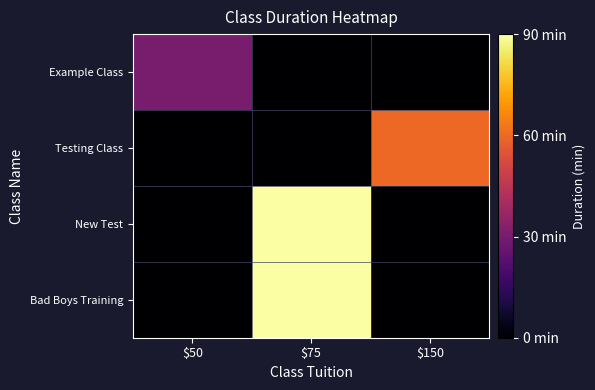

Rank the series at $50 from lowest to highest value.

Testing Class, New Test, Bad Boys Training, Example Class